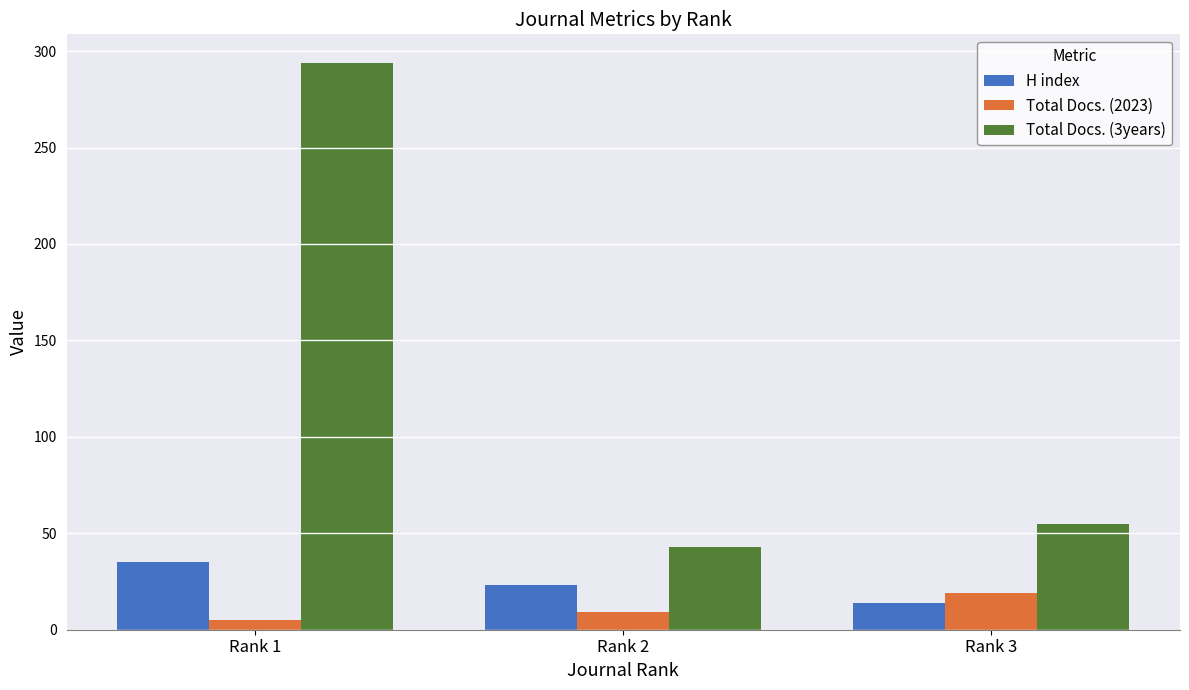

Reading left to right, what are all the values shown in this chart?

H index: Rank 1=35	Rank 2=23	Rank 3=14
Total Docs. (2023): Rank 1=5	Rank 2=9	Rank 3=19
Total Docs. (3years): Rank 1=294	Rank 2=43	Rank 3=55